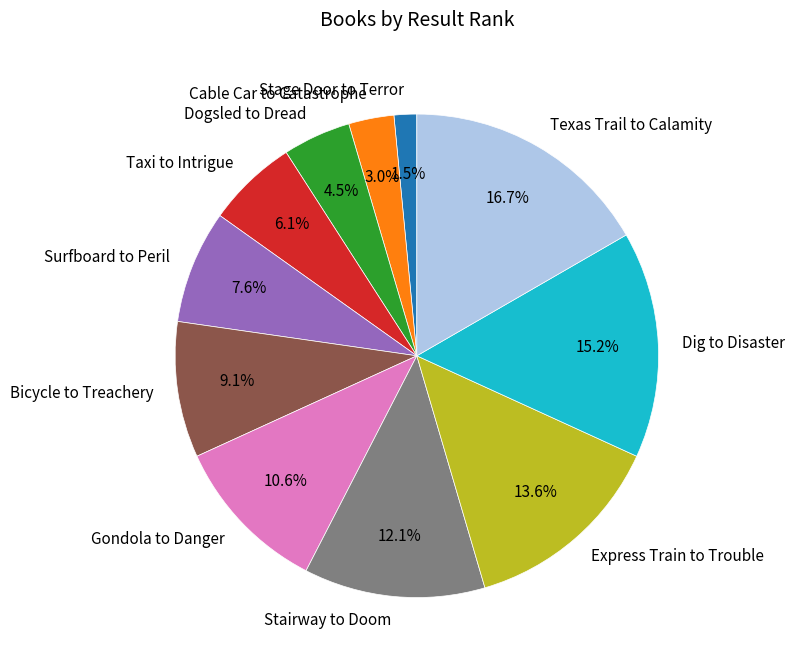

What percentage do Bicycle to Treachery and Gondola to Danger together represent?

19.7%